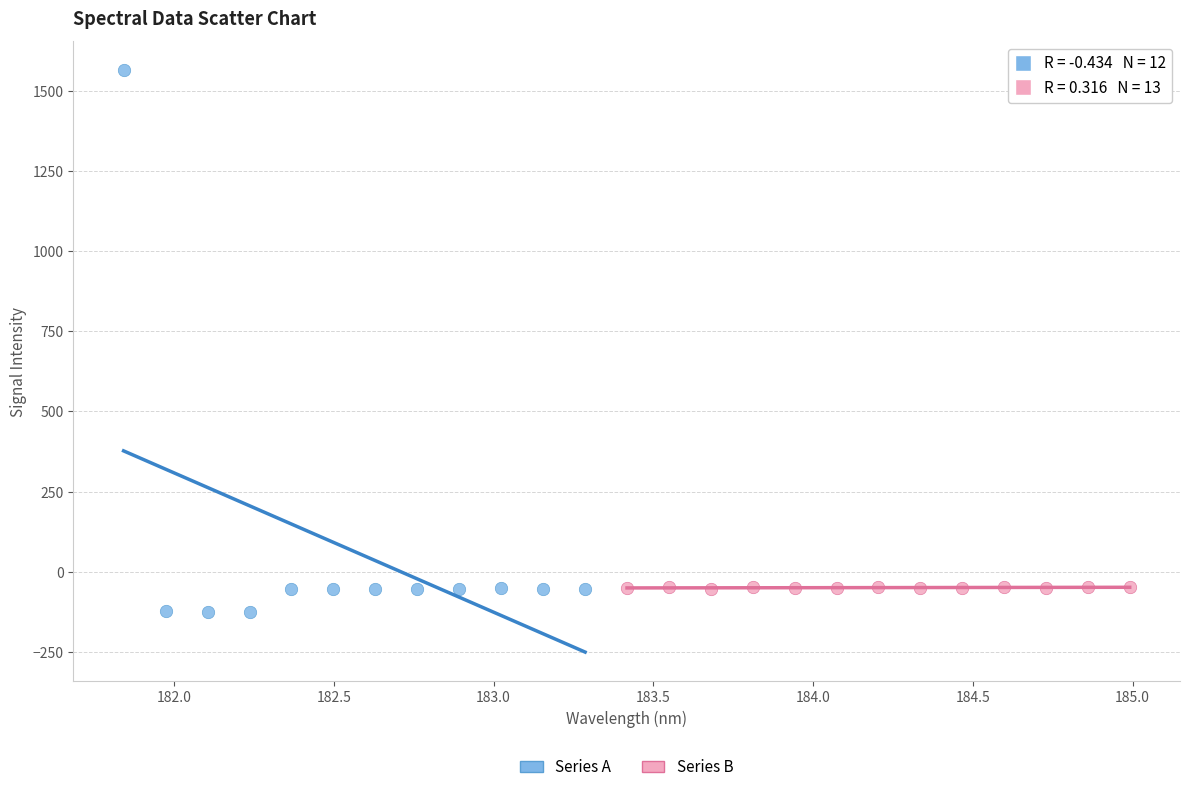

What are all the series names shown in the legend?

Series A, Series B